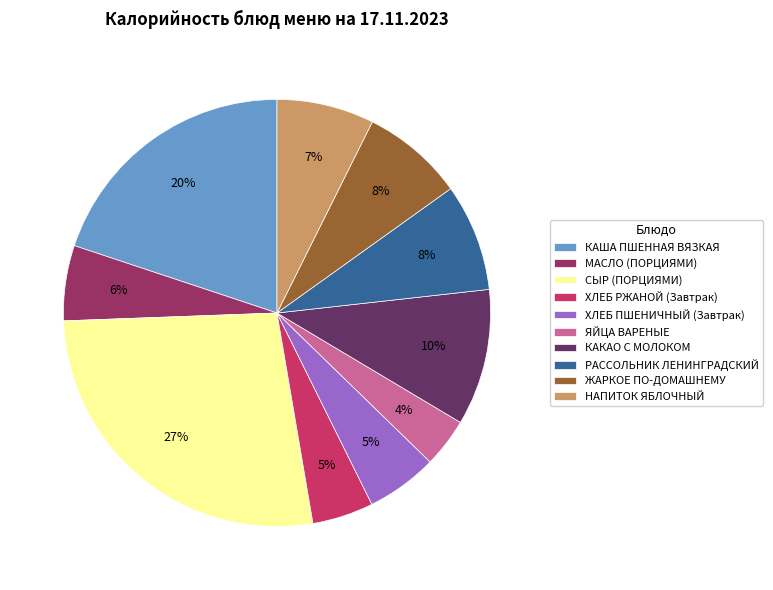

True or false: ХЛЕБ ПШЕНИЧНЫЙ (Завтрак) accounts for 1% of the total.

False